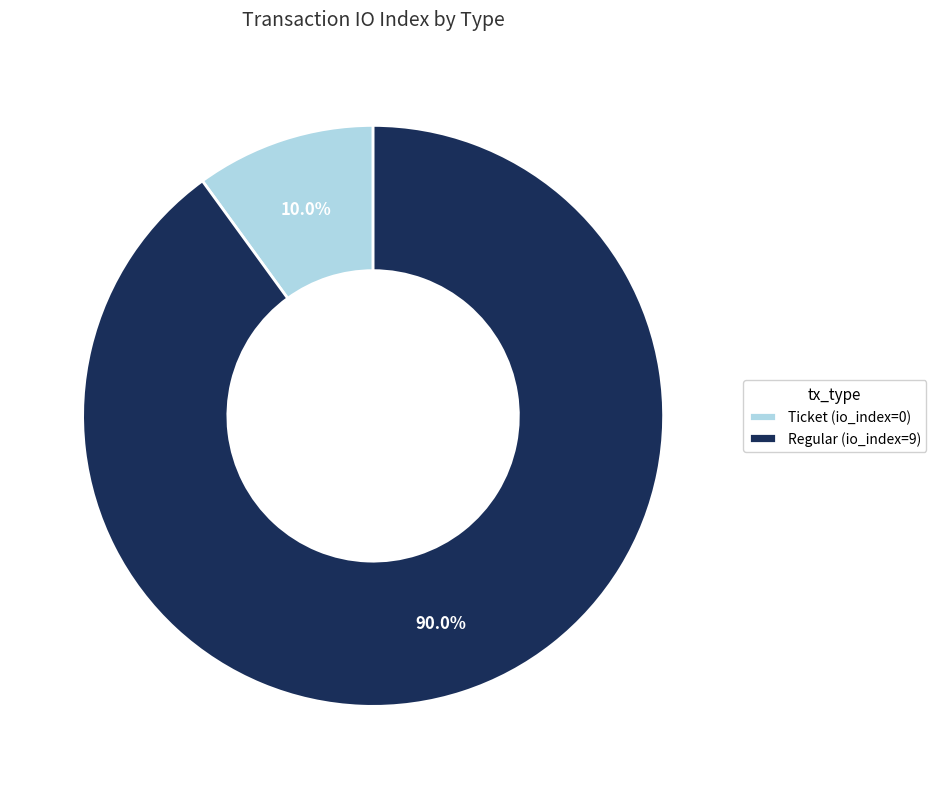

Is it true that Ticket is 1% of the pie?

False